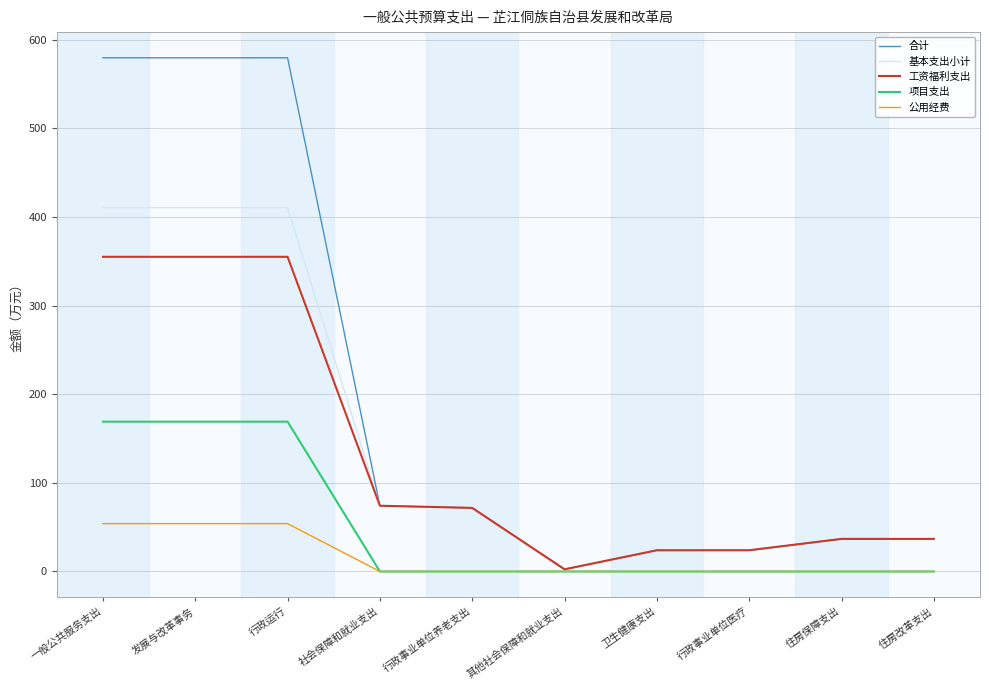

What is the sum of the 项目支出 values at 发展与改革事务 and 住房保障支出?

169.0